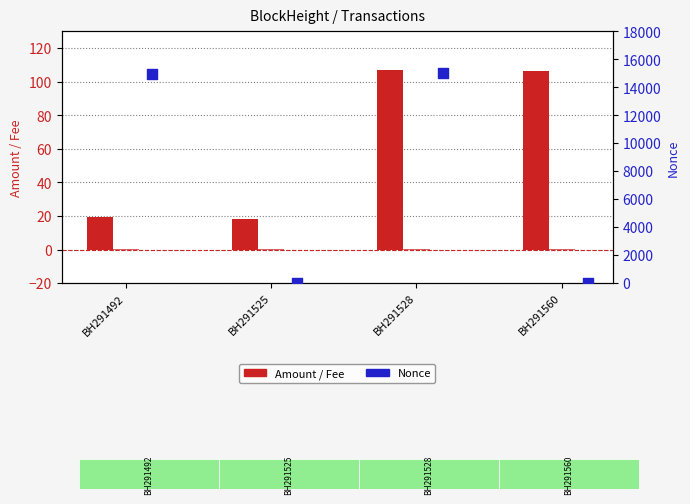

Is the value of Fee at BH291528 greater than the value of Amount at BH291528?

No